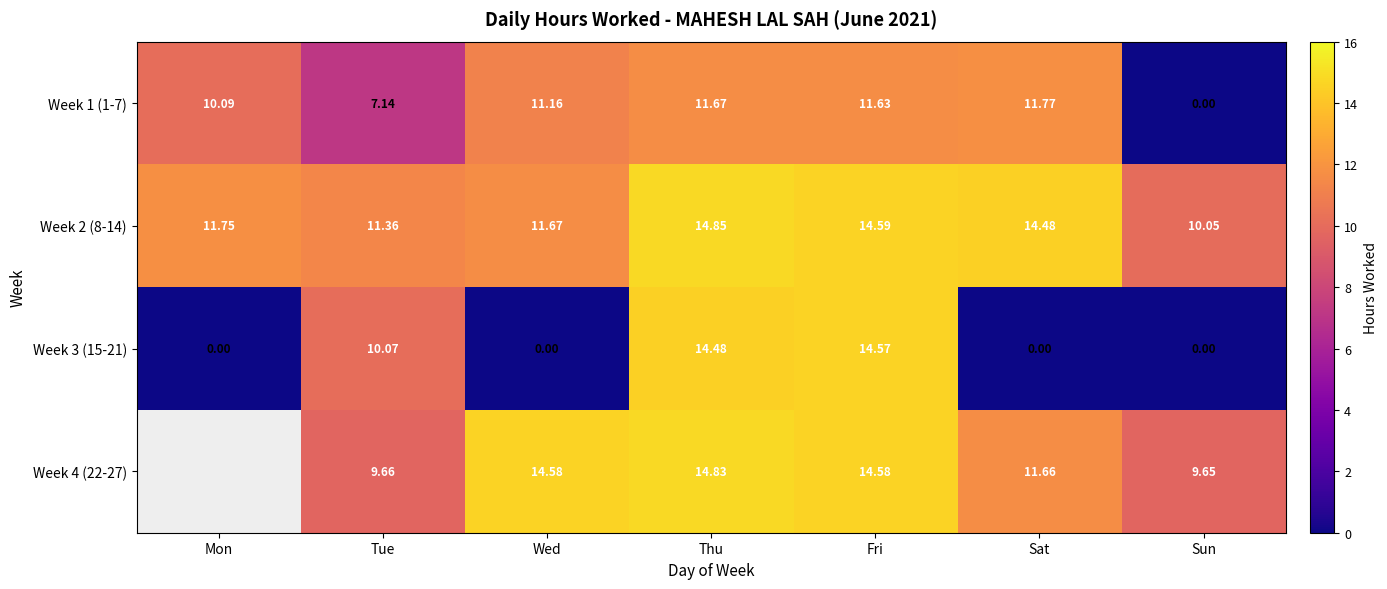

At which category does the chart reach its minimum across all series?

Sun